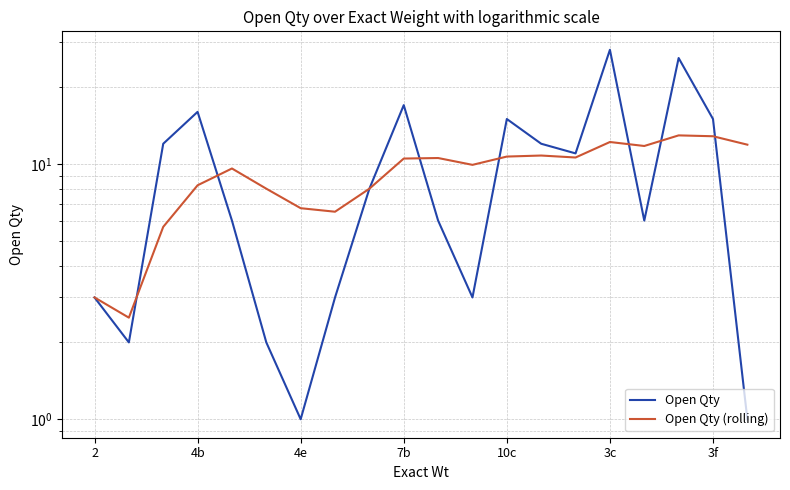

What is the minimum value shown in the chart?

1.0